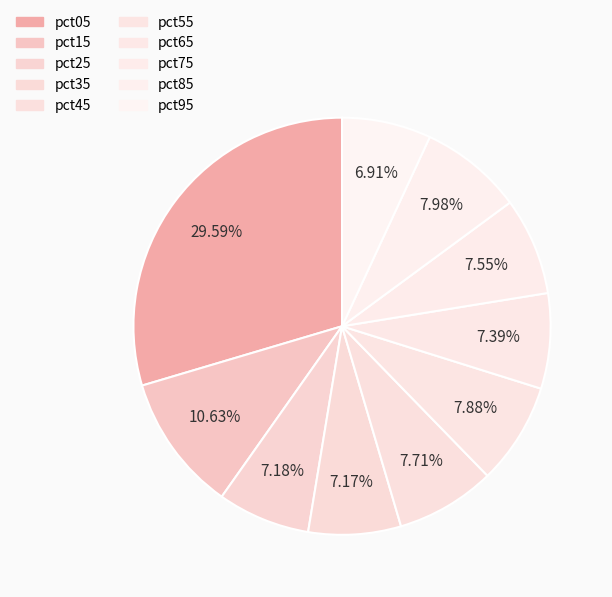

To the nearest percent, what percentage of the pie is pct65?

7%